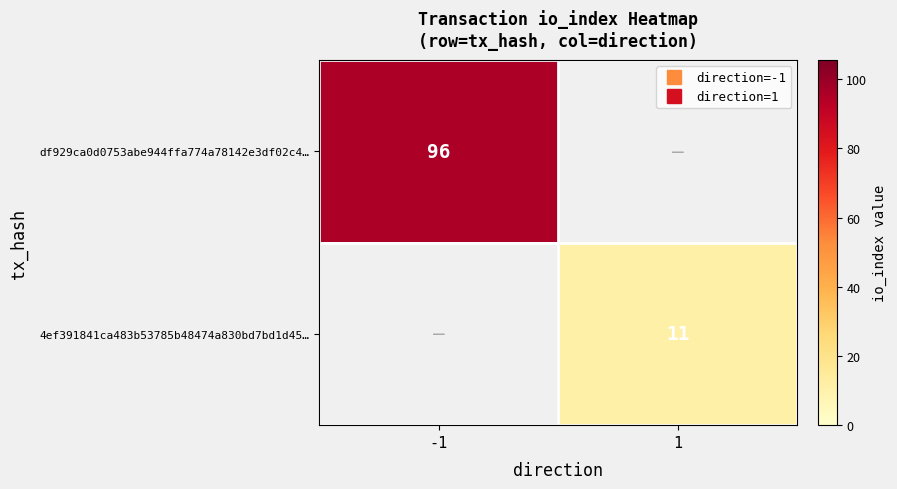

How many values in df929ca0d0753abe944ffa774a78142e3df02c4… are above zero?

1